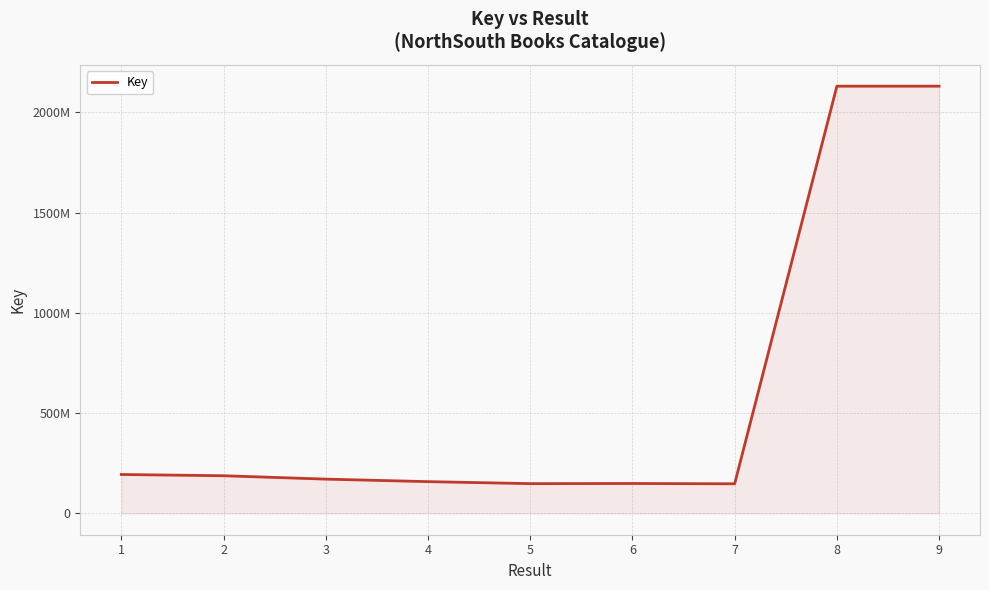

At which category does the chart reach its peak across all series?

8